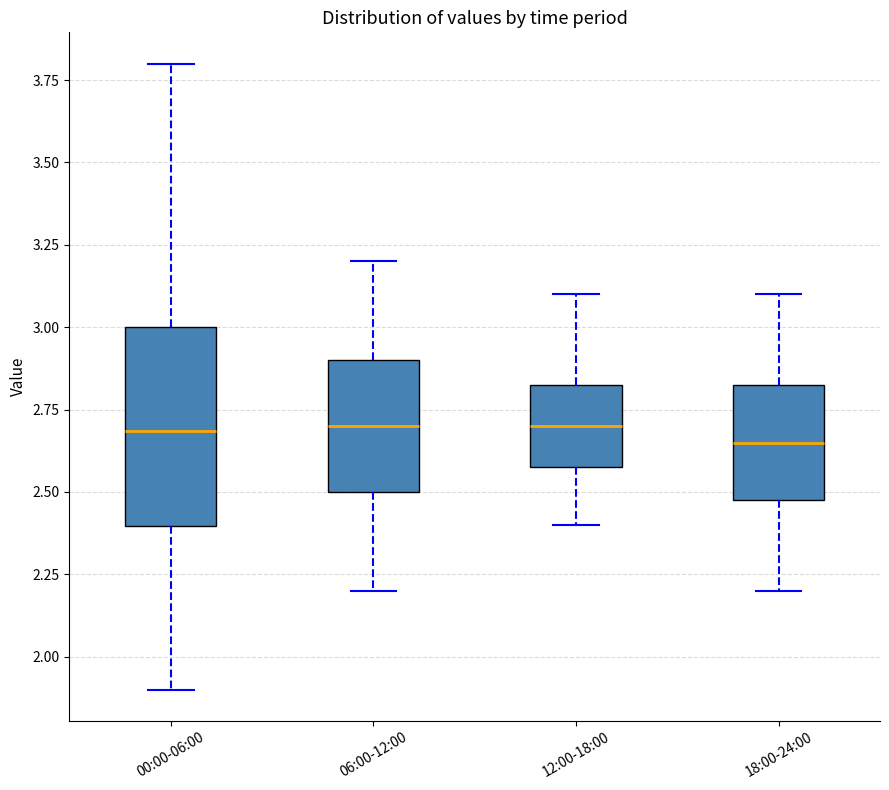

Where does the median line of the box for 00:00-06:00 sit on the y-axis? The values are not printed on the chart, so give them approximately, as read against the axis.

2.70